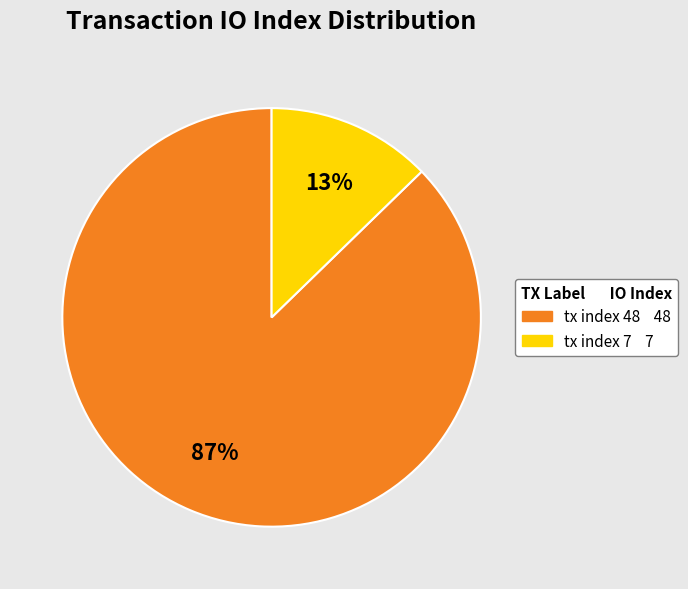

Between tx index 48 and tx index 7, which is larger?

tx index 48